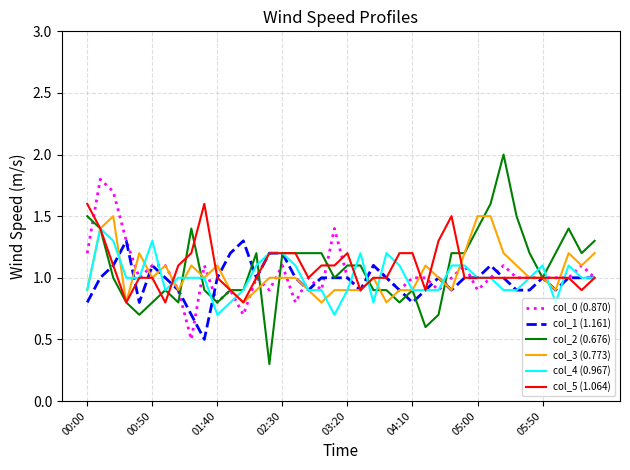

Which series has the widest spread of values?

col_2 (0.676)